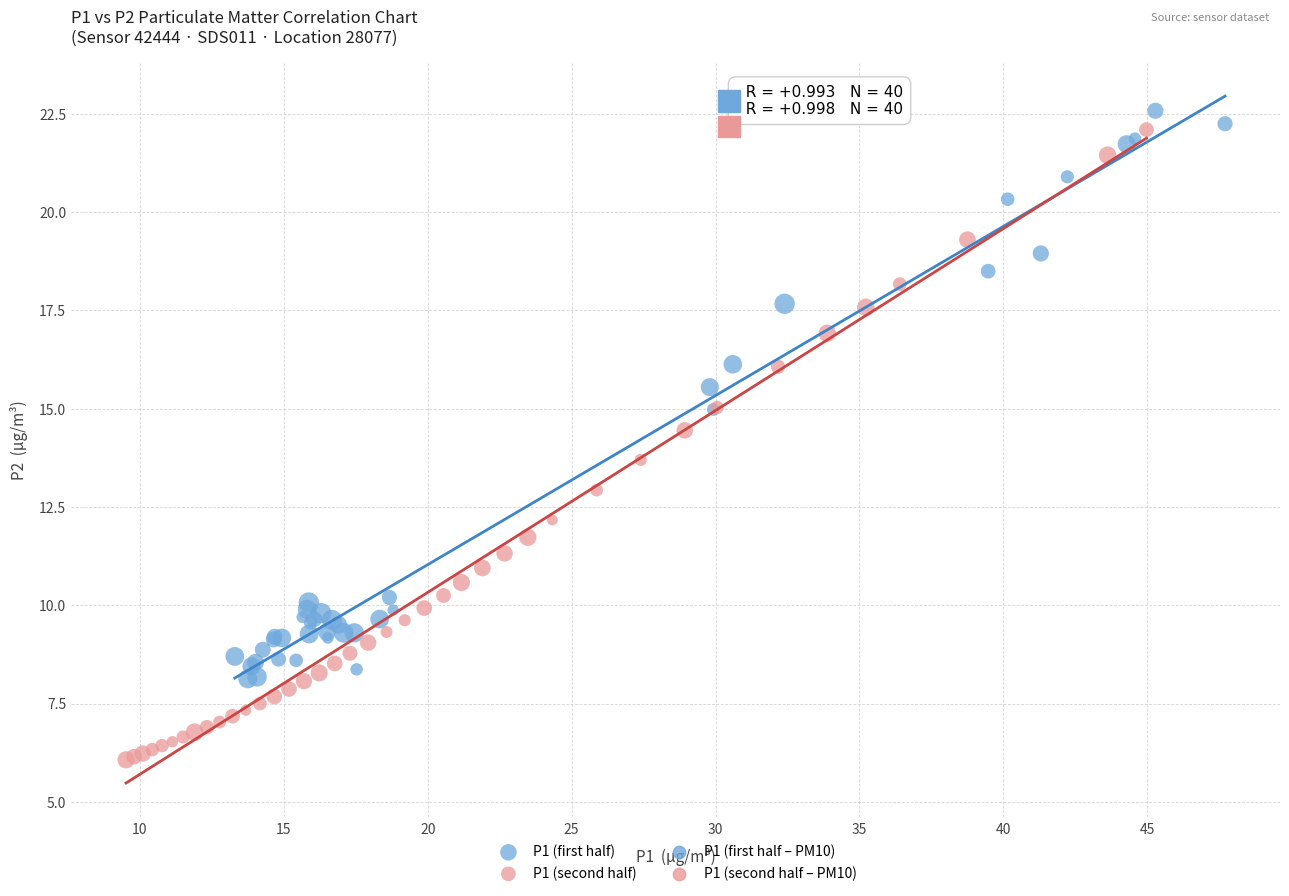

Which series contains the highest Y value?

P1 (first half)